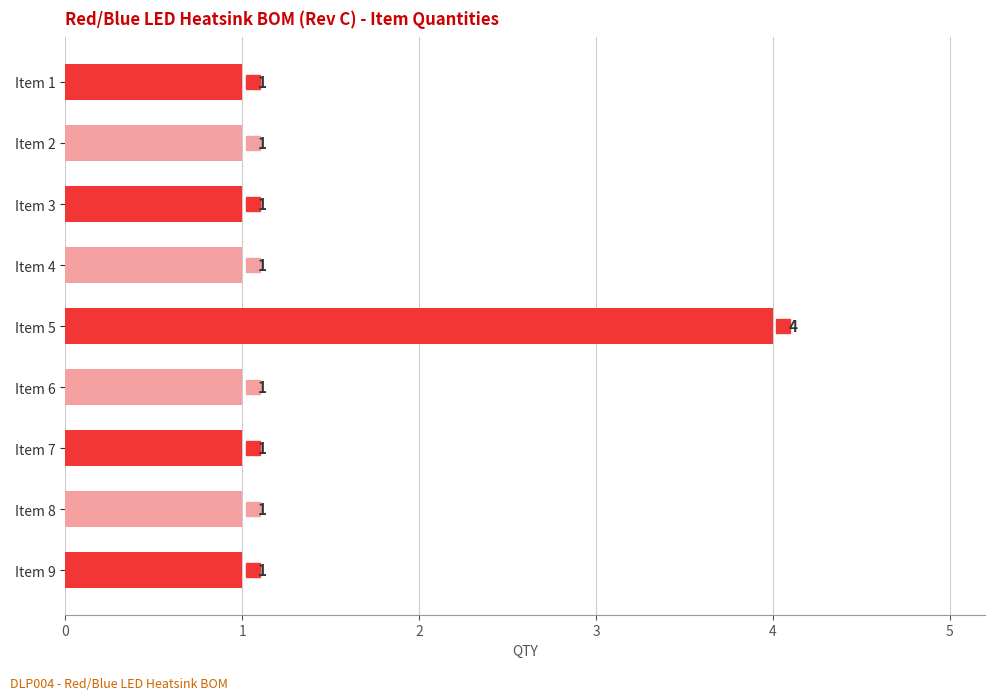

What is the greatest value displayed?

4